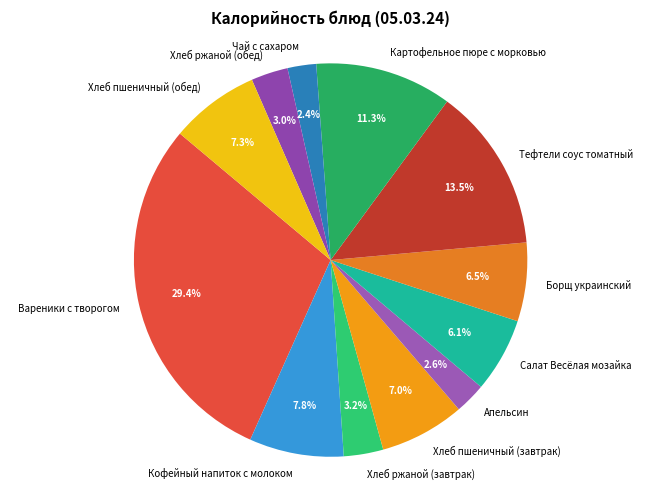

Is there a majority slice in this chart?

No